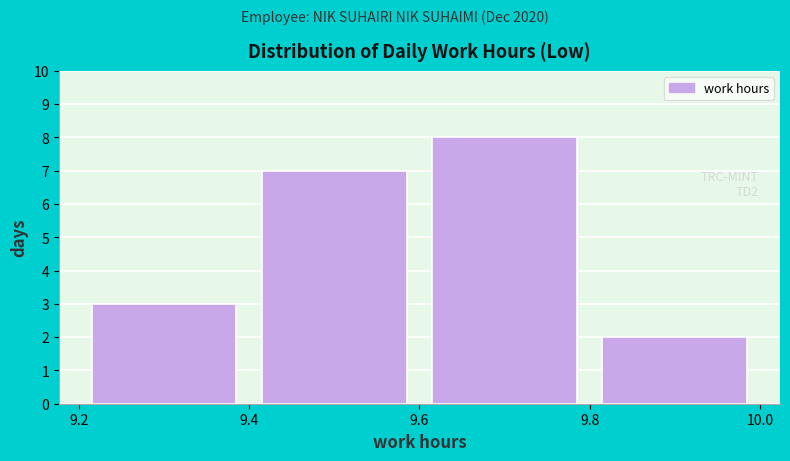

Which range on the x-axis has the tallest bar?

9.6 to 9.8